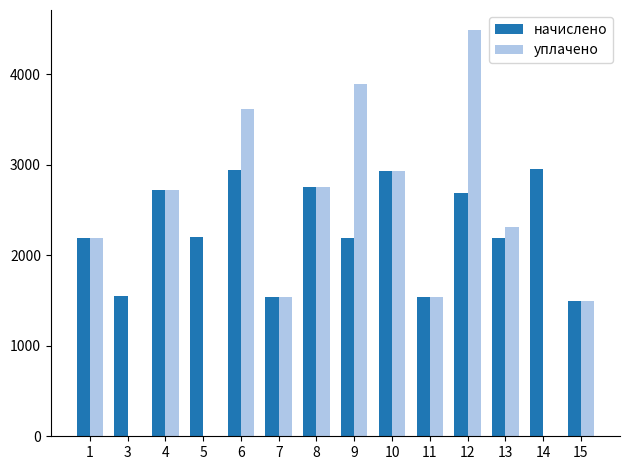

What is the total value across all series at 14?

2957.4